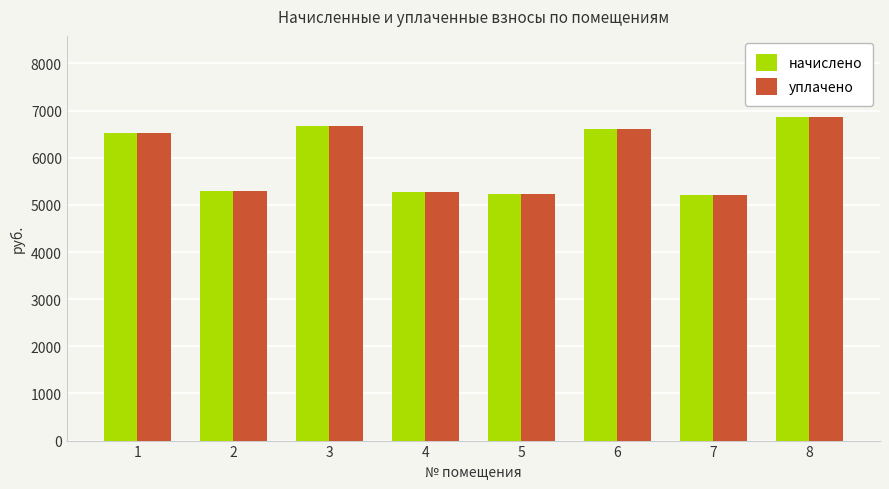

The value of начислено at 1 is 6520.5. True or false?

True